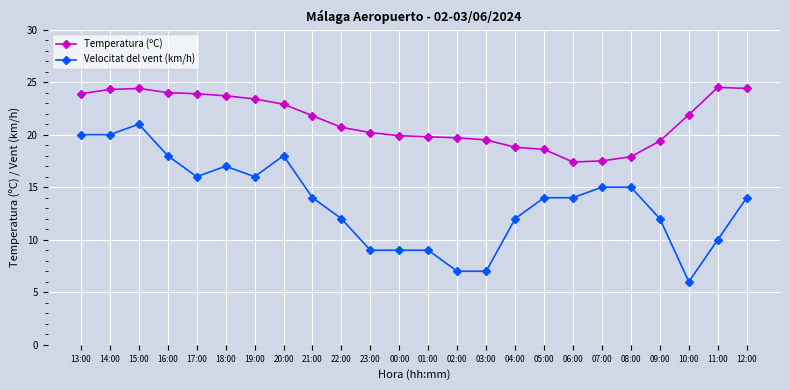

What is the value of the Velocitat del vent (km/h) point at the 13th from the left?

9.0